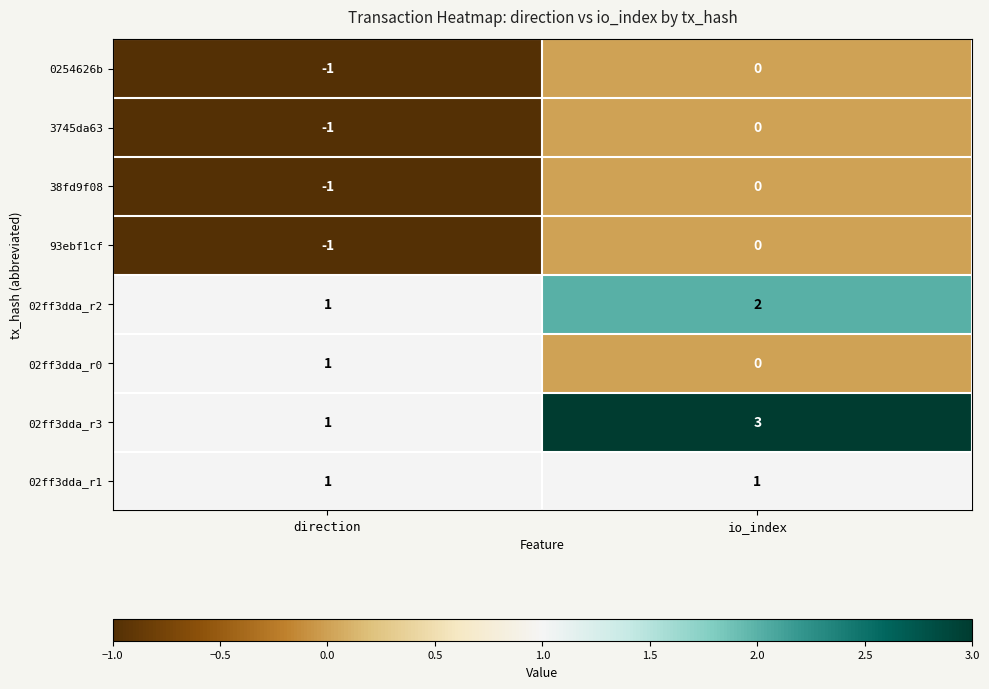

What is the maximum value shown in the chart?

3